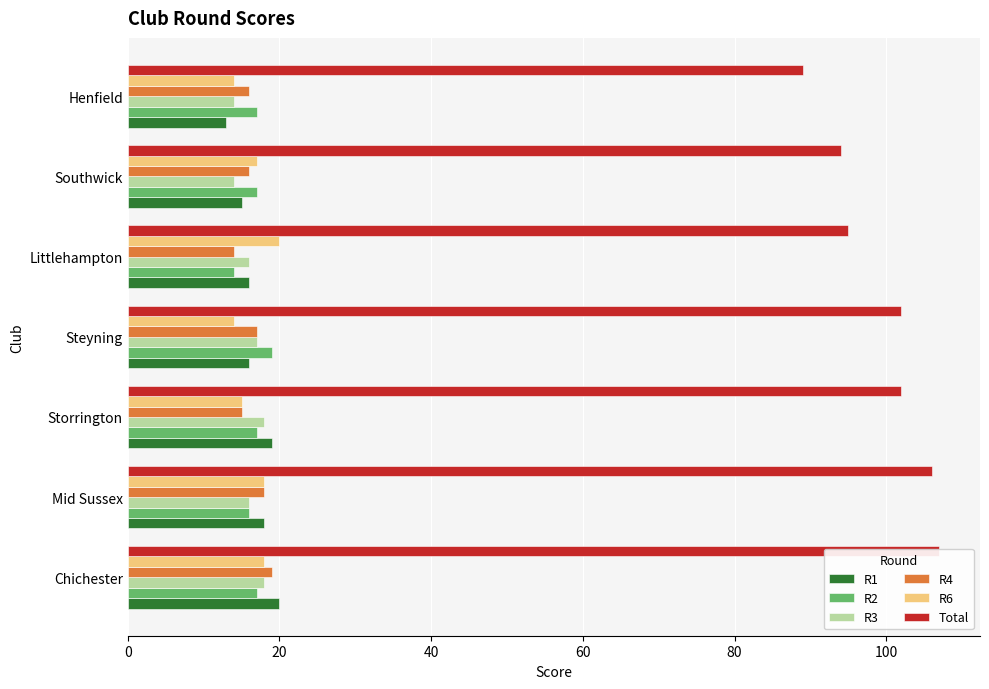

What are all the series names shown in the legend?

R1, R2, R3, R4, R6, Total